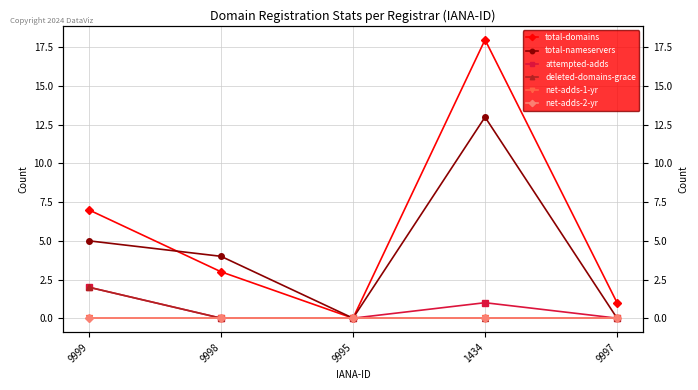

True or false: total-nameservers and attempted-adds intersect in this chart.

False